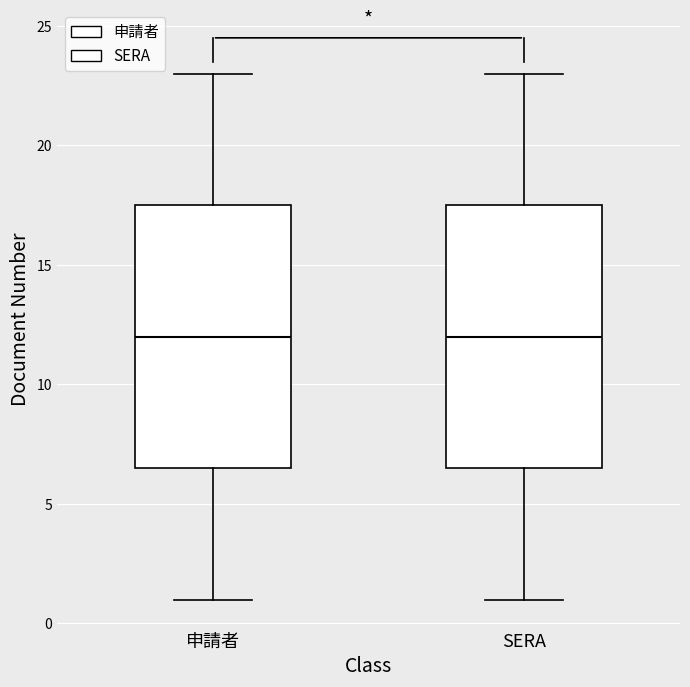

Reading left to right, read every box against the y-axis: the position of its median line, the range the box covers, and the ends of its whiskers. The values are not printed on the chart, so give them approximately, as read against the axis.

申請者: median 12.0, box 6.5 to 17.5, whiskers 1.0 to 23.0
SERA: median 12.0, box 6.5 to 17.5, whiskers 1.0 to 23.0